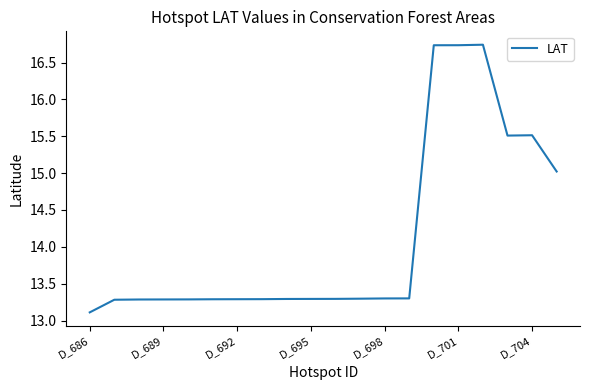

What is the smallest value displayed?

13.1